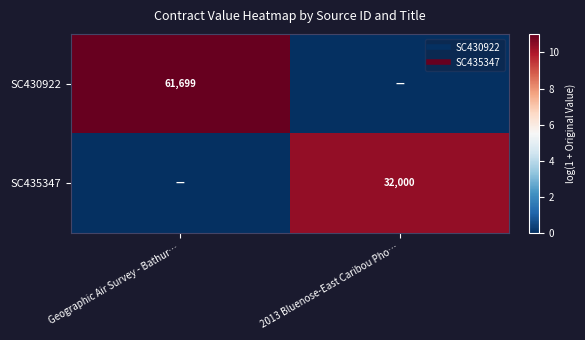

Which series has the largest total across all categories?

SC430922